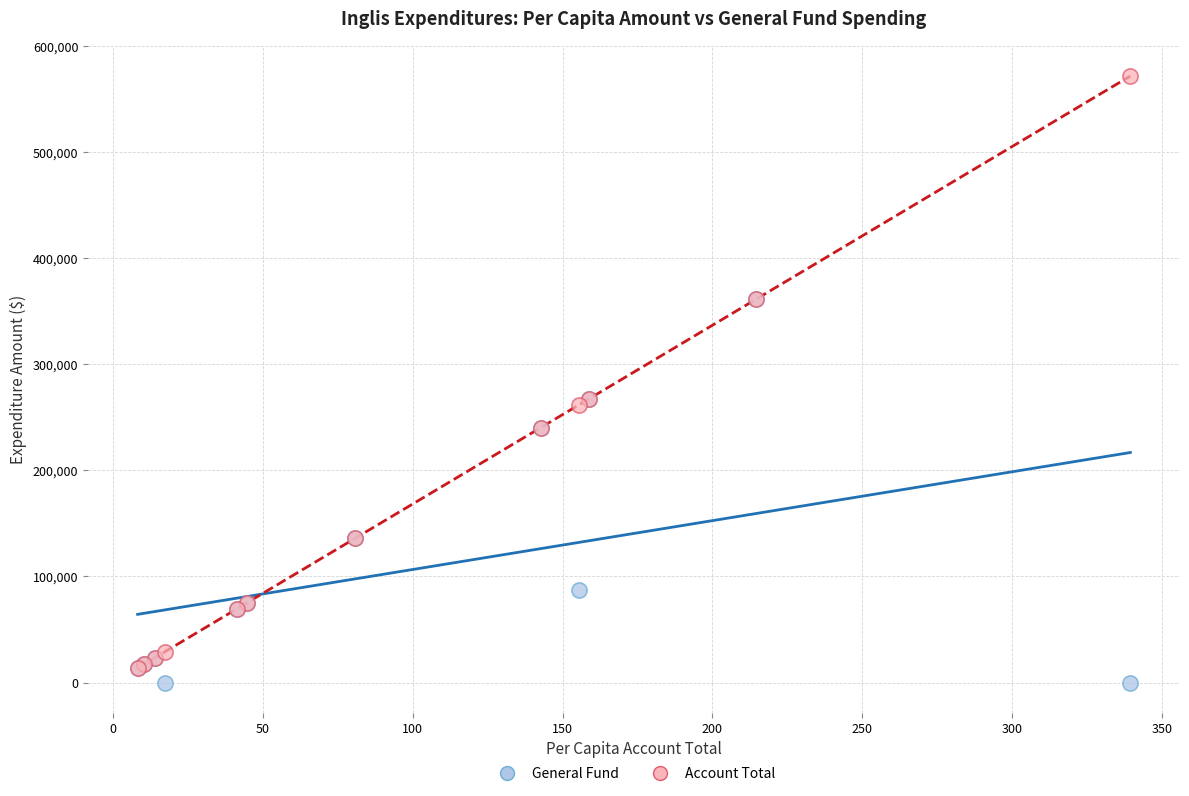

What are all the series names shown in the legend?

General Fund, Account Total